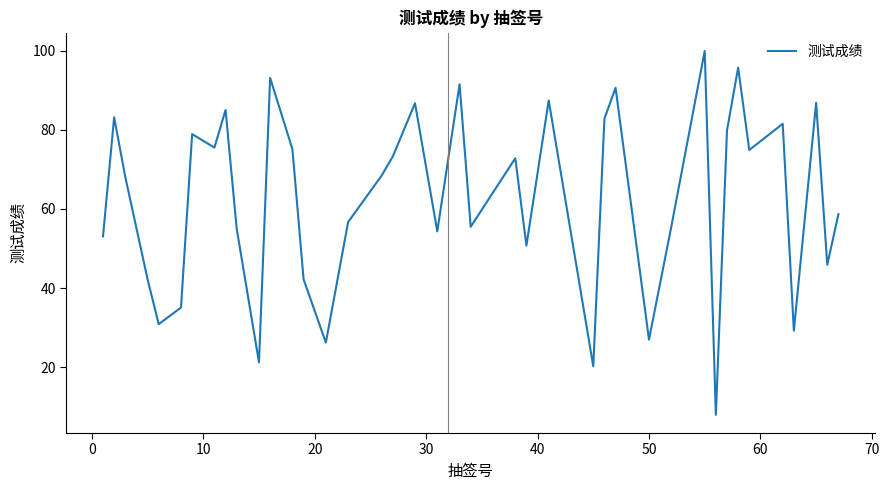

True or false: there are more than 2 points higher than both neighbors.

True